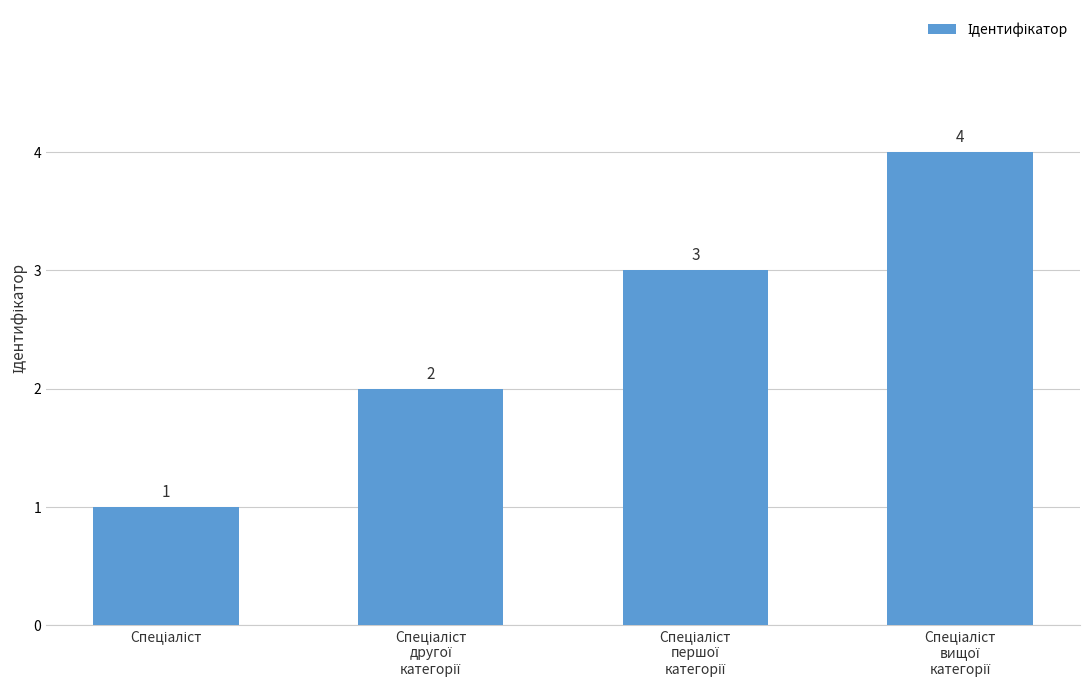

How many values are between 2 and 4?

3